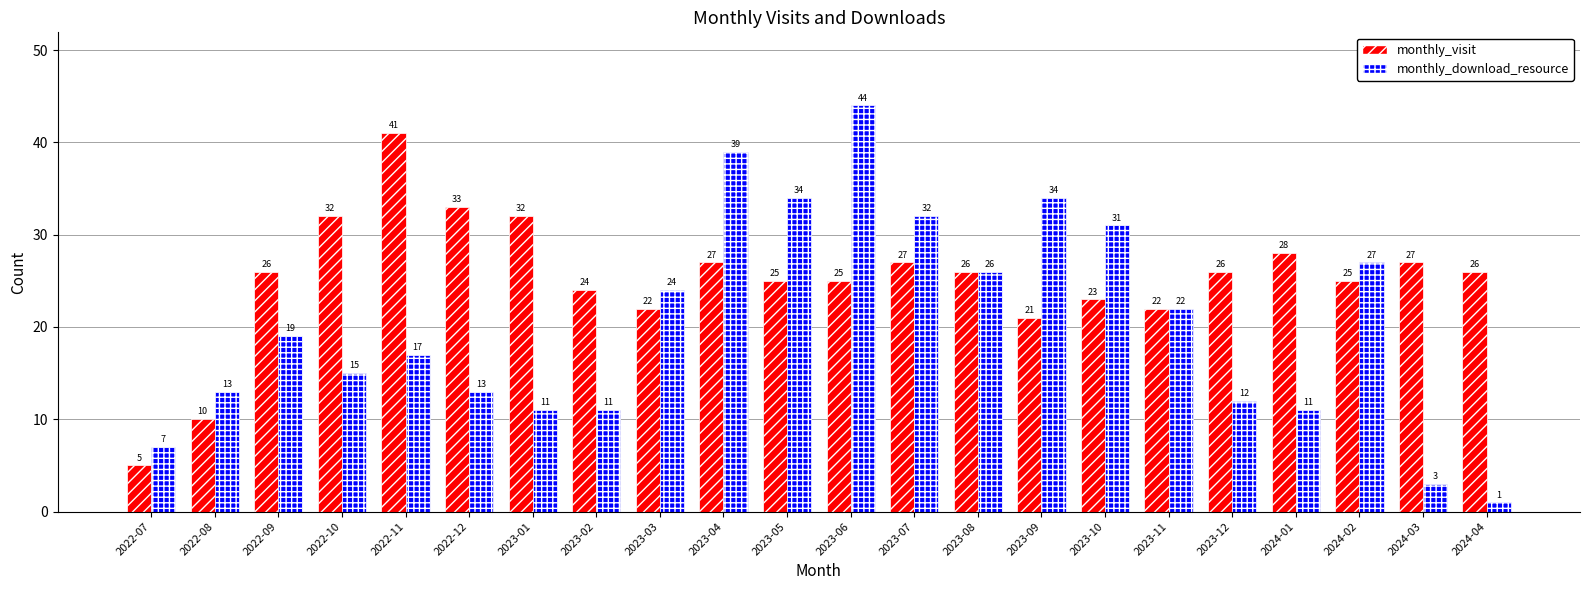

Does the chart contain stacked bars?

No